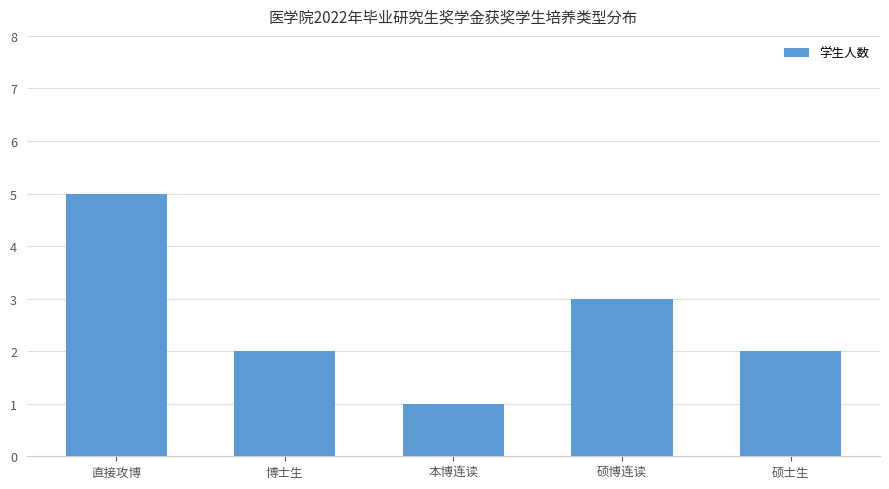

True or false: the data shows 2 at 硕士生.

True